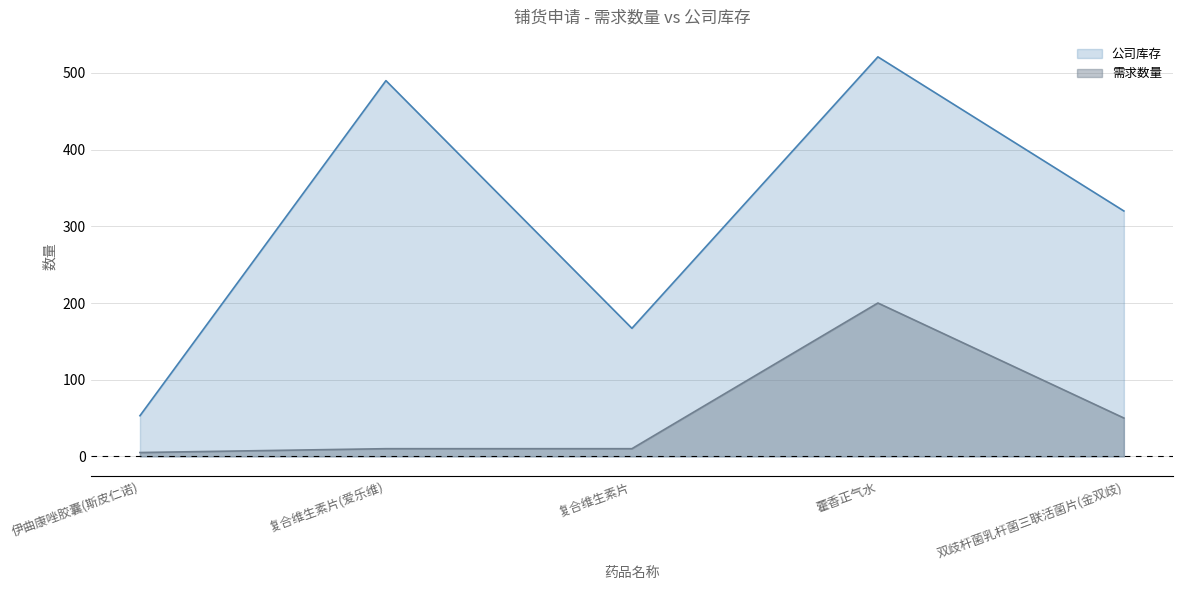

What is the average value of the 需求数量 series?

55